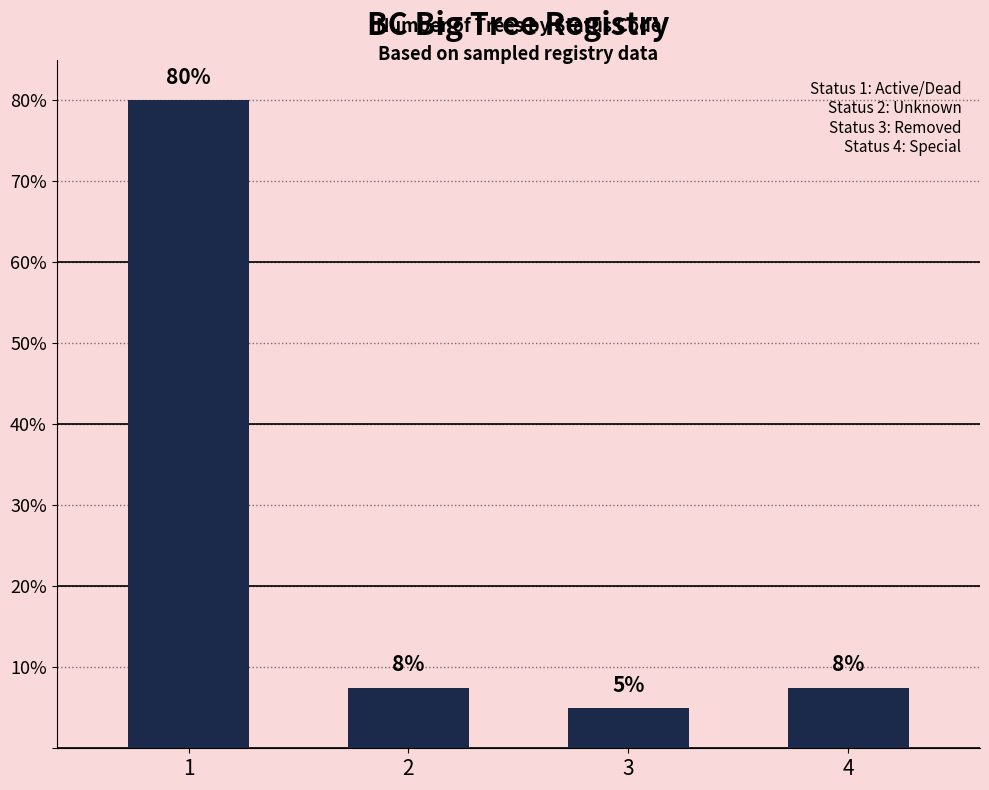

What is the ratio of the value at 3 to the value at 1?

0.1